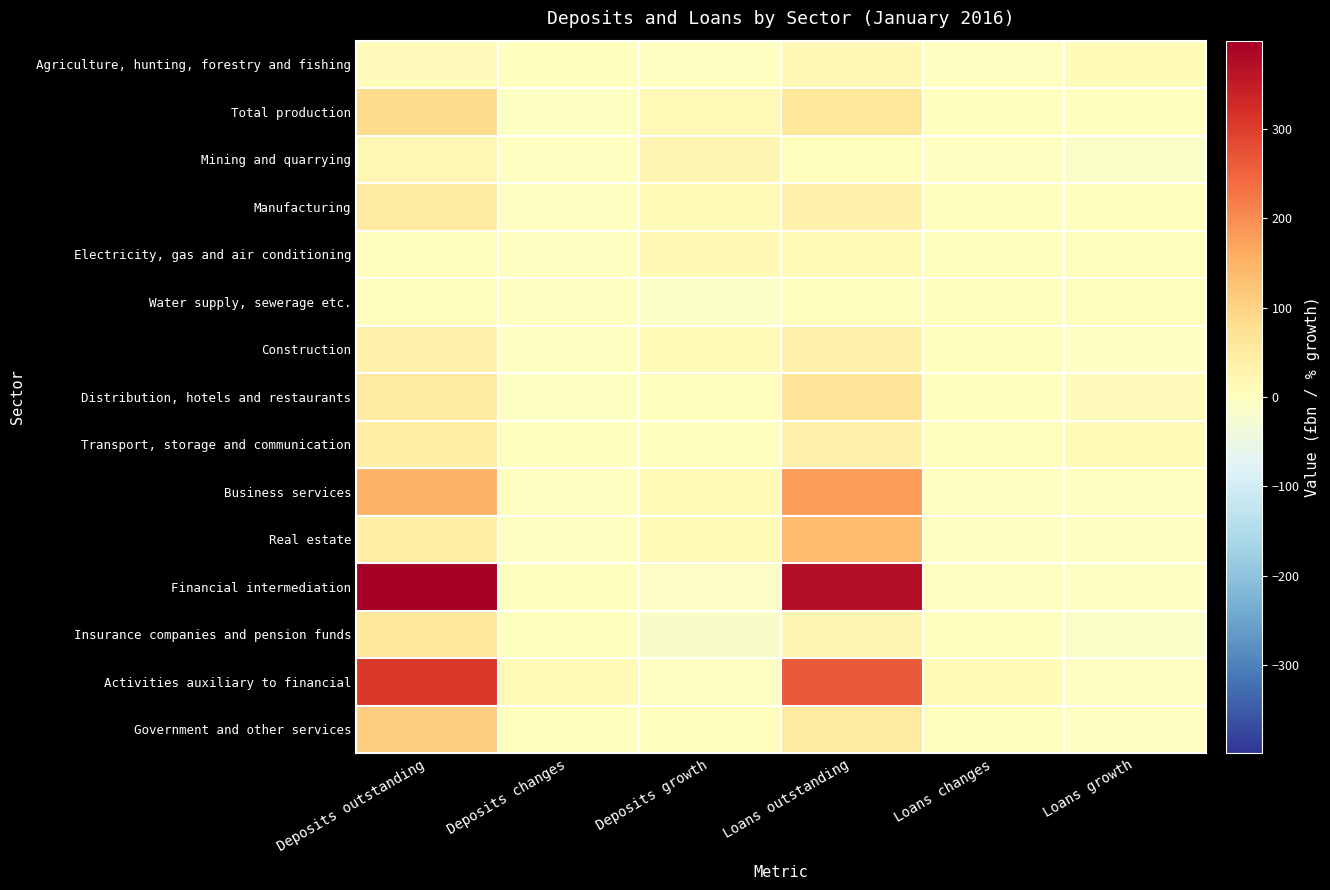

Reading right to left, transcribe all the data shown in this chart.

Agriculture, hunting, forestry and fishing: Loans growth=11.7	Loans changes=-0.1	Loans outstanding=17.9	Deposits growth=-1.0	Deposits changes=0.1	Deposits outstanding=6.6
Total production: Loans growth=0.1	Loans changes=0.2	Loans outstanding=56.3	Deposits growth=15.1	Deposits changes=-3.6	Deposits outstanding=84.4
Mining and quarrying: Loans growth=-11.3	Loans changes=-0.3	Loans outstanding=6.2	Deposits growth=23.4	Deposits changes=-0.6	Deposits outstanding=21.8
Manufacturing: Loans growth=0.6	Loans changes=0.1	Loans outstanding=35.5	Deposits growth=14.4	Deposits changes=-1.8	Deposits outstanding=52.7
Electricity, gas and air conditioning: Loans growth=4.5	Loans changes=0.2	Loans outstanding=9.5	Deposits growth=15.6	Deposits changes=-1.2	Deposits outstanding=6.1
Water supply, sewerage etc.: Loans growth=4.5	Loans changes=0.2	Loans outstanding=5.2	Deposits growth=-12.4	Deposits changes=-0.1	Deposits outstanding=3.9
Construction: Loans growth=-3.8	Loans changes=1.2	Loans outstanding=34.2	Deposits growth=11.7	Deposits changes=-2.0	Deposits outstanding=32.4
Distribution, hotels and restaurants: Loans growth=7.0	Loans changes=1.4	Loans outstanding=67.2	Deposits growth=3.9	Deposits changes=-5.1	Deposits outstanding=51.2
Transport, storage and communication: Loans growth=15.1	Loans changes=3.1	Loans outstanding=32.6	Deposits growth=2.2	Deposits changes=0.3	Deposits outstanding=45.0
Business services: Loans growth=-0.9	Loans changes=-0.0	Loans outstanding=178.0	Deposits growth=11.2	Deposits changes=-1.0	Deposits outstanding=149.1
Real estate: Loans growth=-0.7	Loans changes=-0.6	Loans outstanding=135.0	Deposits growth=14.3	Deposits changes=-1.2	Deposits outstanding=42.6
Financial intermediation: Loans growth=-3.8	Loans changes=-2.9	Loans outstanding=371.2	Deposits growth=-7.8	Deposits changes=0.8	Deposits outstanding=398.6
Insurance companies and pension funds: Loans growth=-11.9	Loans changes=0.7	Loans outstanding=24.1	Deposits growth=-13.6	Deposits changes=1.1	Deposits outstanding=58.6
Activities auxiliary to financial: Loans growth=-0.2	Loans changes=9.8	Loans outstanding=263.5	Deposits growth=-2.0	Deposits changes=15.4	Deposits outstanding=306.7
Government and other services: Loans growth=-1.3	Loans changes=0.3	Loans outstanding=50.0	Deposits growth=3.2	Deposits changes=0.5	Deposits outstanding=106.2